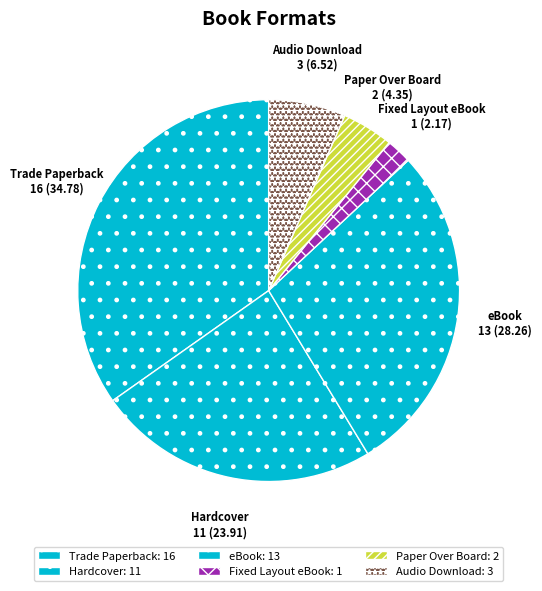

Does any single category account for the majority?

No